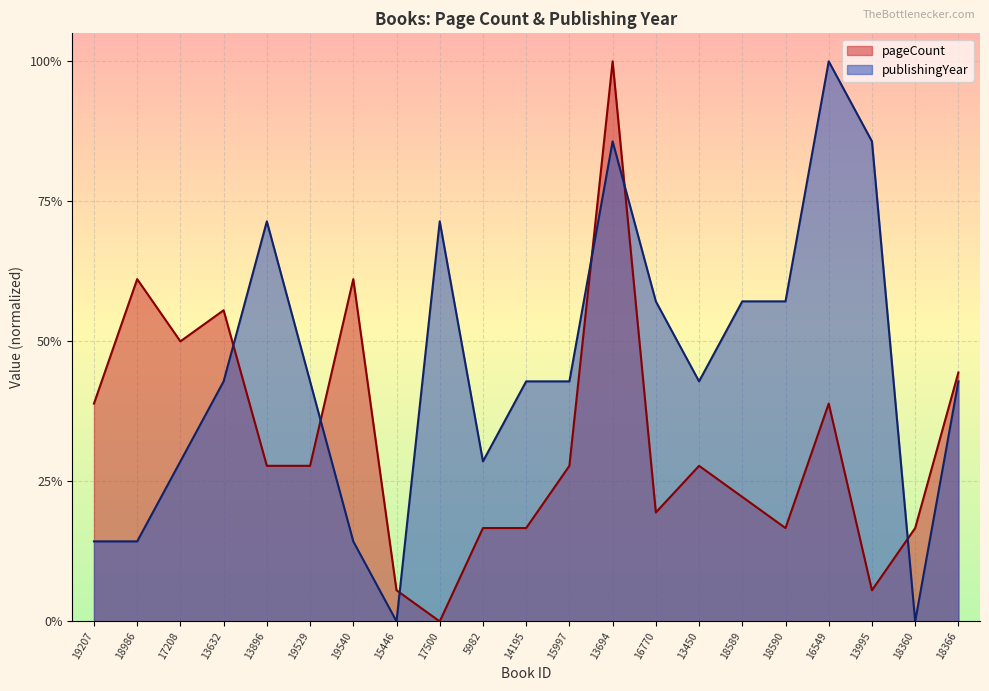

What is the highest value of the pageCount series?

1.0